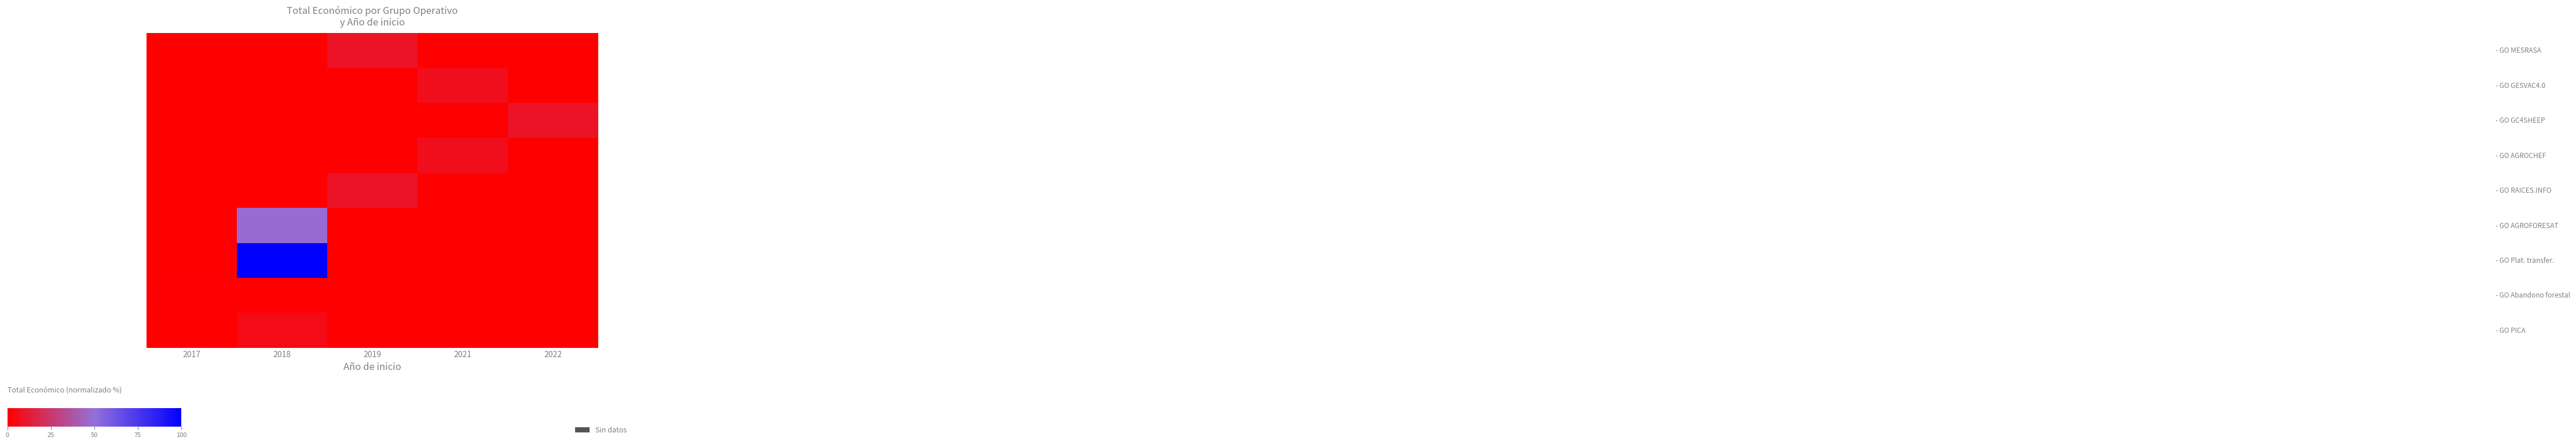

What is the maximum value shown in the chart?

100.0